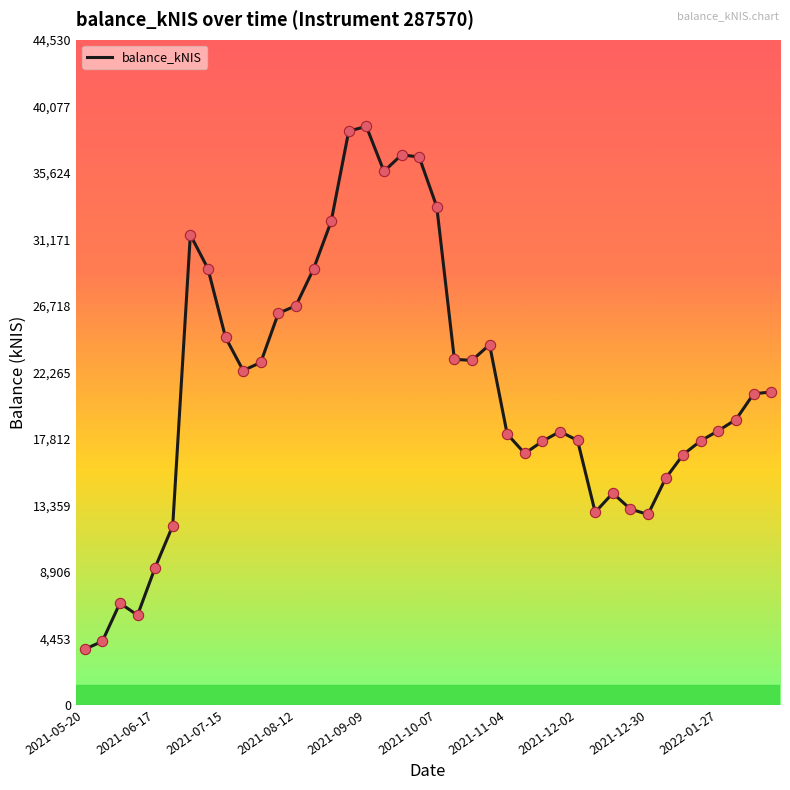

What is the maximum value shown in the chart?

38722.2